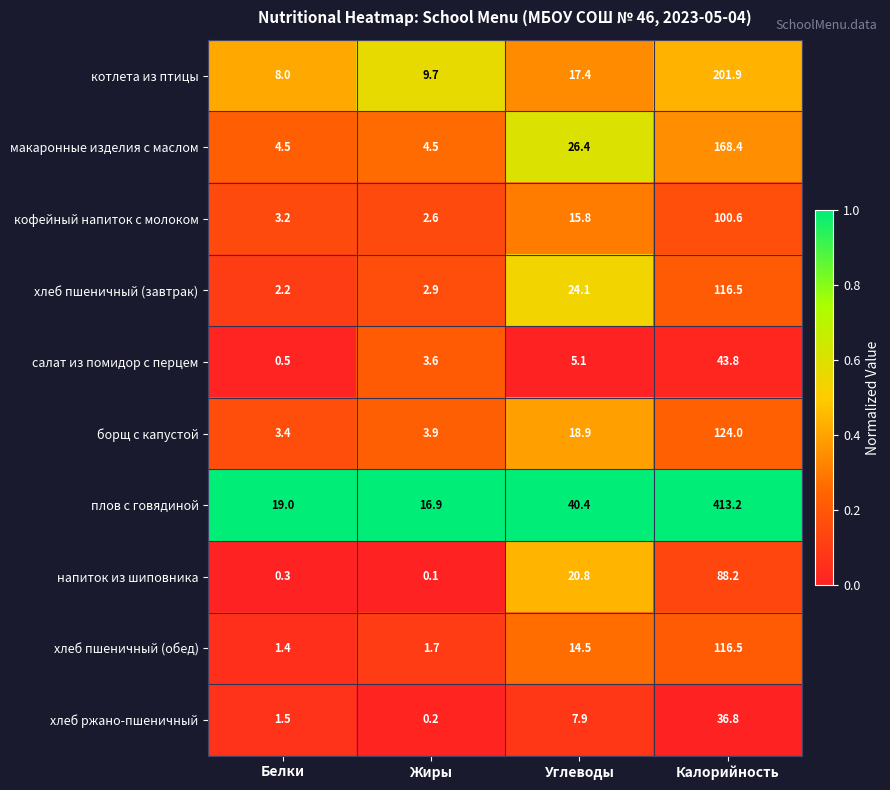

The value of хлеб пшеничный (обед) at Жиры is 2.6. True or false?

False